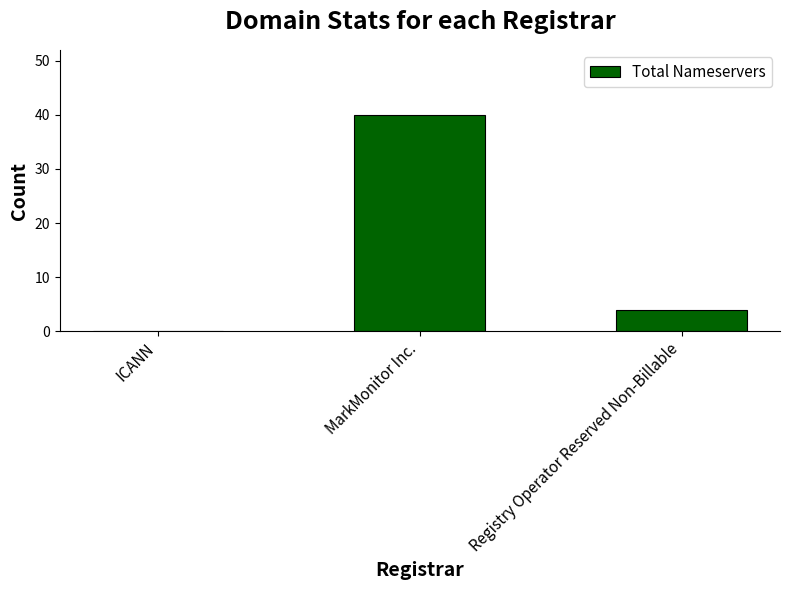

How many series are shown in this chart?

1